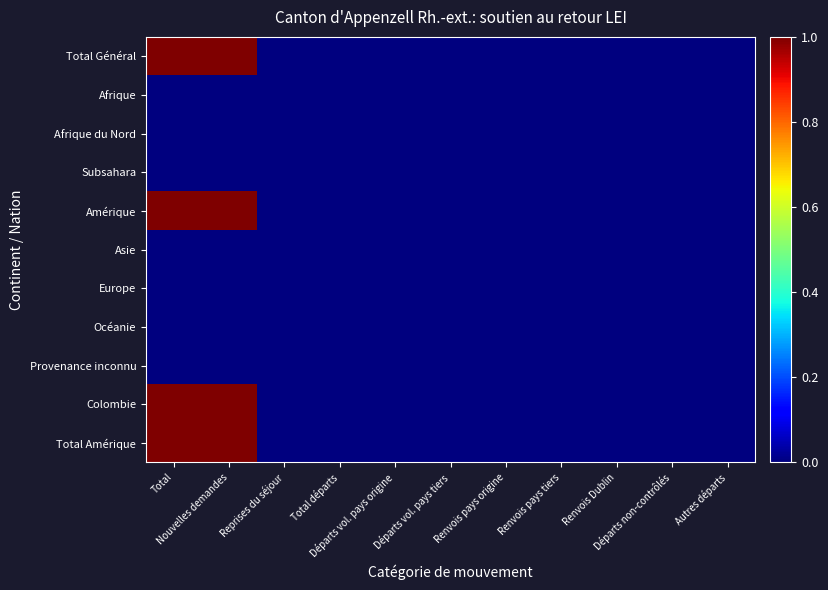

Reading left to right, what are all the values shown in this chart?

Total Général: Total=1	Nouvelles demandes=1	Reprises du séjour=0	Total départs=0	Départs vol. pays origine=0	Départs vol. pays tiers=0	Renvois pays origine=0	Renvois pays tiers=0	Renvois Dublin=0	Départs non-contrôlés=0	Autres départs=0
Afrique: Total=0	Nouvelles demandes=0	Reprises du séjour=0	Total départs=0	Départs vol. pays origine=0	Départs vol. pays tiers=0	Renvois pays origine=0	Renvois pays tiers=0	Renvois Dublin=0	Départs non-contrôlés=0	Autres départs=0
Afrique du Nord: Total=0	Nouvelles demandes=0	Reprises du séjour=0	Total départs=0	Départs vol. pays origine=0	Départs vol. pays tiers=0	Renvois pays origine=0	Renvois pays tiers=0	Renvois Dublin=0	Départs non-contrôlés=0	Autres départs=0
Subsahara: Total=0	Nouvelles demandes=0	Reprises du séjour=0	Total départs=0	Départs vol. pays origine=0	Départs vol. pays tiers=0	Renvois pays origine=0	Renvois pays tiers=0	Renvois Dublin=0	Départs non-contrôlés=0	Autres départs=0
Amérique: Total=1	Nouvelles demandes=1	Reprises du séjour=0	Total départs=0	Départs vol. pays origine=0	Départs vol. pays tiers=0	Renvois pays origine=0	Renvois pays tiers=0	Renvois Dublin=0	Départs non-contrôlés=0	Autres départs=0
Asie: Total=0	Nouvelles demandes=0	Reprises du séjour=0	Total départs=0	Départs vol. pays origine=0	Départs vol. pays tiers=0	Renvois pays origine=0	Renvois pays tiers=0	Renvois Dublin=0	Départs non-contrôlés=0	Autres départs=0
Europe: Total=0	Nouvelles demandes=0	Reprises du séjour=0	Total départs=0	Départs vol. pays origine=0	Départs vol. pays tiers=0	Renvois pays origine=0	Renvois pays tiers=0	Renvois Dublin=0	Départs non-contrôlés=0	Autres départs=0
Océanie: Total=0	Nouvelles demandes=0	Reprises du séjour=0	Total départs=0	Départs vol. pays origine=0	Départs vol. pays tiers=0	Renvois pays origine=0	Renvois pays tiers=0	Renvois Dublin=0	Départs non-contrôlés=0	Autres départs=0
Provenance inconnu: Total=0	Nouvelles demandes=0	Reprises du séjour=0	Total départs=0	Départs vol. pays origine=0	Départs vol. pays tiers=0	Renvois pays origine=0	Renvois pays tiers=0	Renvois Dublin=0	Départs non-contrôlés=0	Autres départs=0
Colombie: Total=1	Nouvelles demandes=1	Reprises du séjour=0	Total départs=0	Départs vol. pays origine=0	Départs vol. pays tiers=0	Renvois pays origine=0	Renvois pays tiers=0	Renvois Dublin=0	Départs non-contrôlés=0	Autres départs=0
Total Amérique: Total=1	Nouvelles demandes=1	Reprises du séjour=0	Total départs=0	Départs vol. pays origine=0	Départs vol. pays tiers=0	Renvois pays origine=0	Renvois pays tiers=0	Renvois Dublin=0	Départs non-contrôlés=0	Autres départs=0